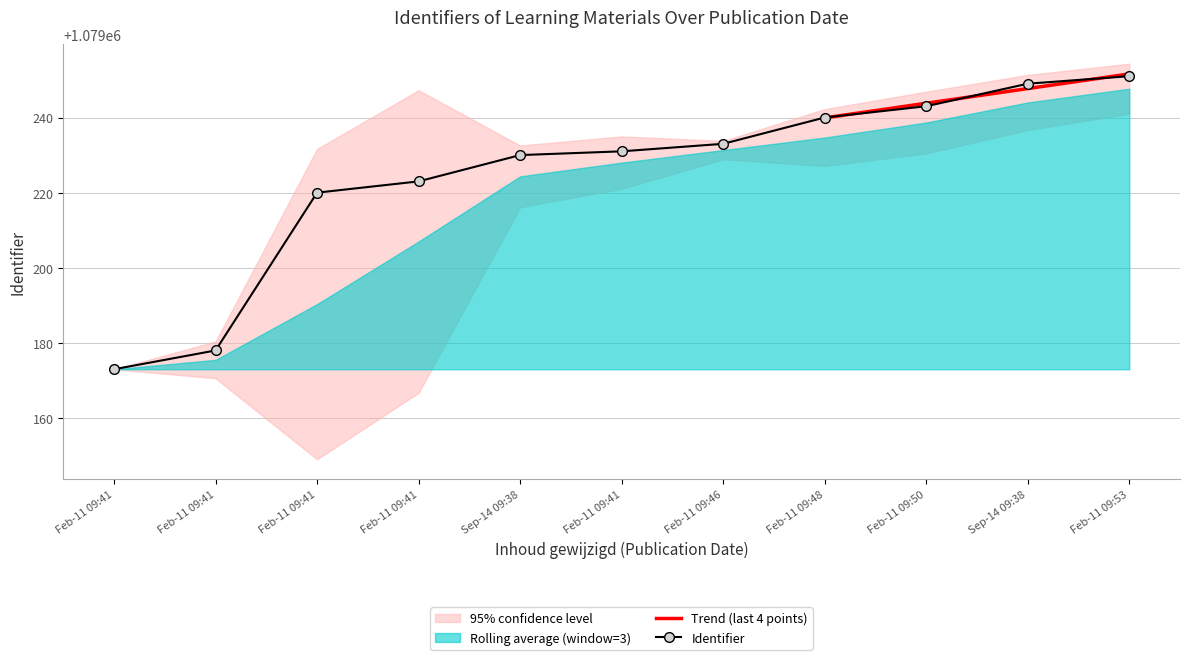

What is the approximate value at Feb-11 09:41?

1079223